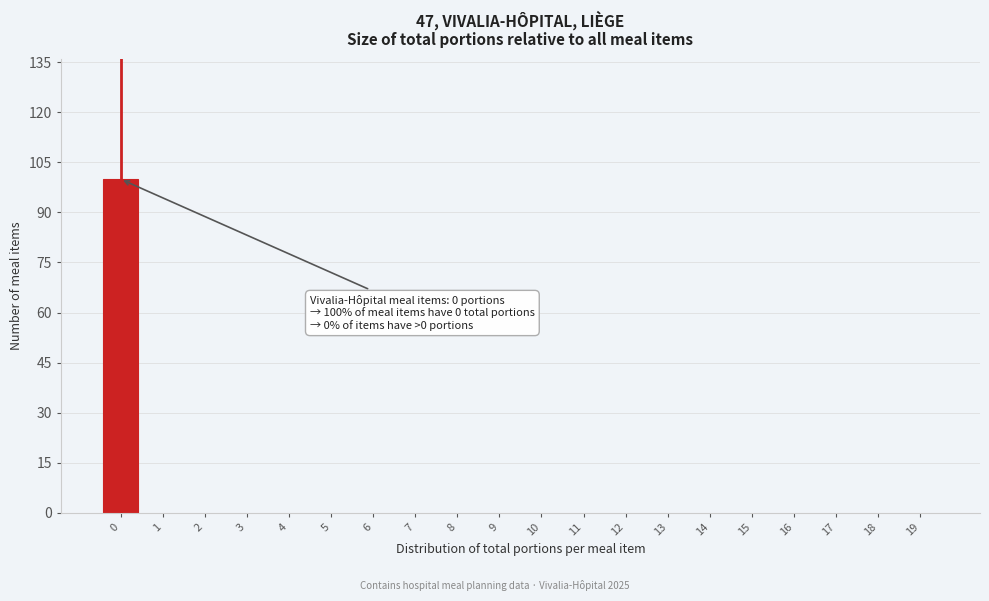

Reading left to right, extract all data points from this chart.

0=100	1=0	2=0	3=0	4=0	5=0	6=0	7=0	8=0	9=0	10=0	11=0	12=0	13=0	14=0	15=0	16=0	17=0	18=0	19=0